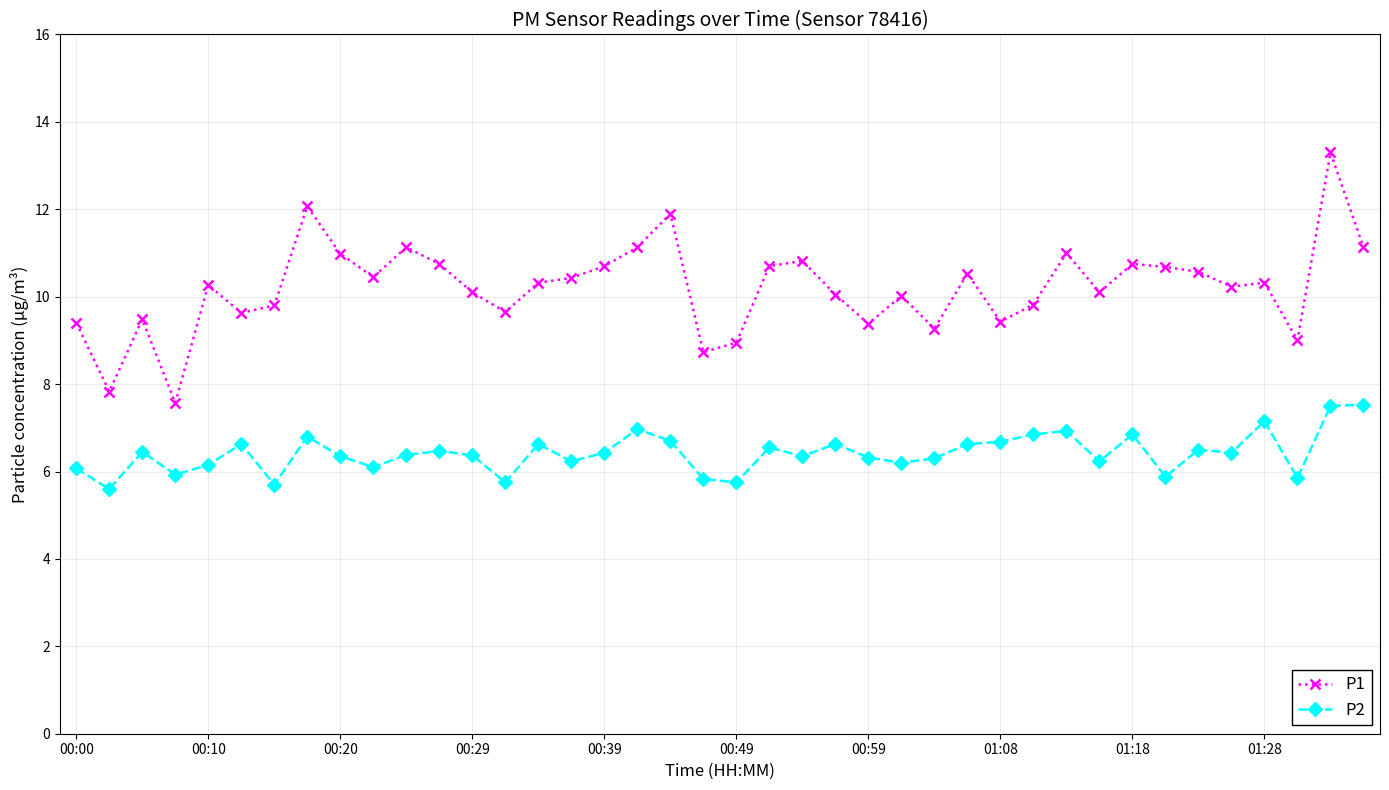

What is the difference between the maximum and minimum values in the P2 series?

1.9